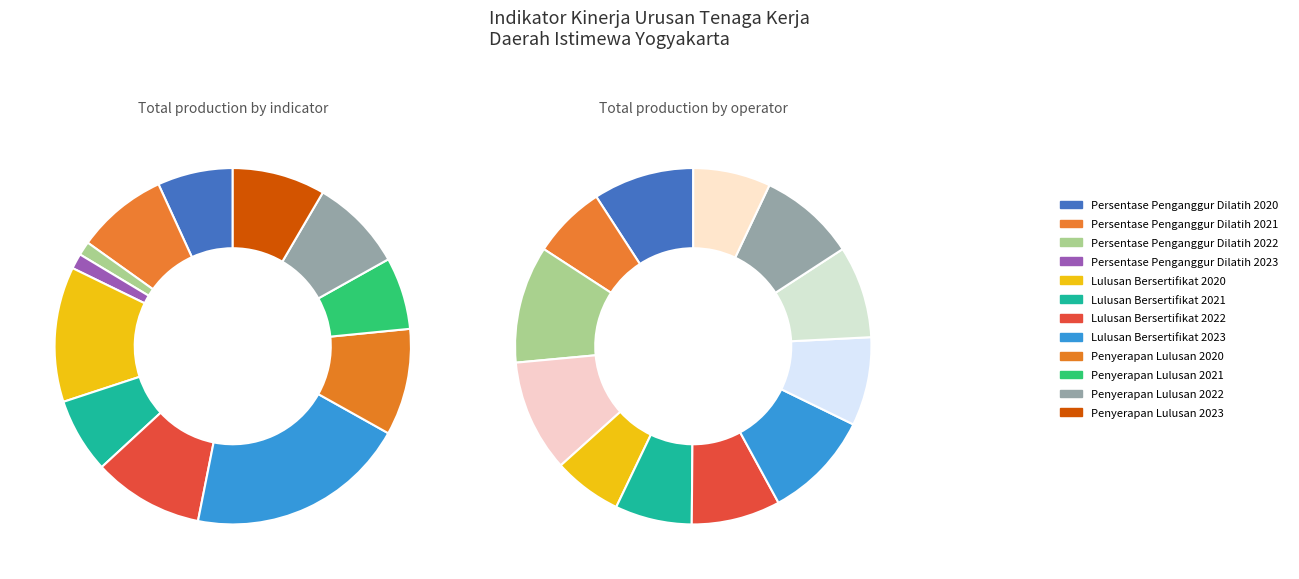

Does Penyerapan Lulusan
2023 account for over 50% of the chart?

No